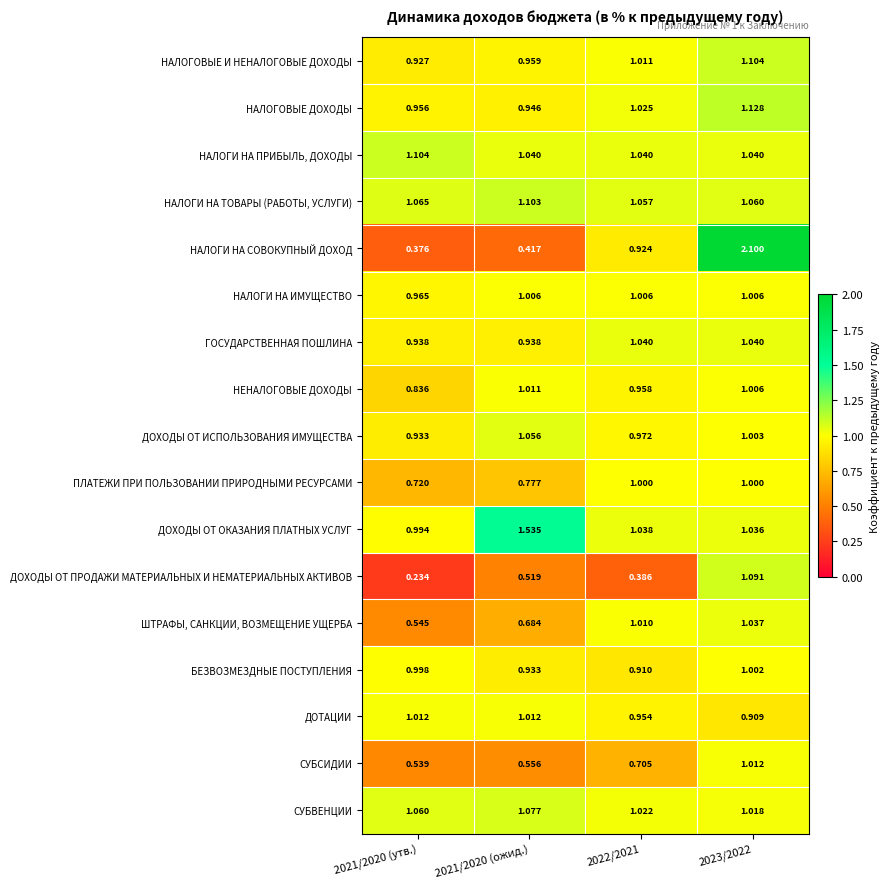

Which series has the largest range (max minus min)?

НАЛОГИ НА СОВОКУПНЫЙ ДОХОД